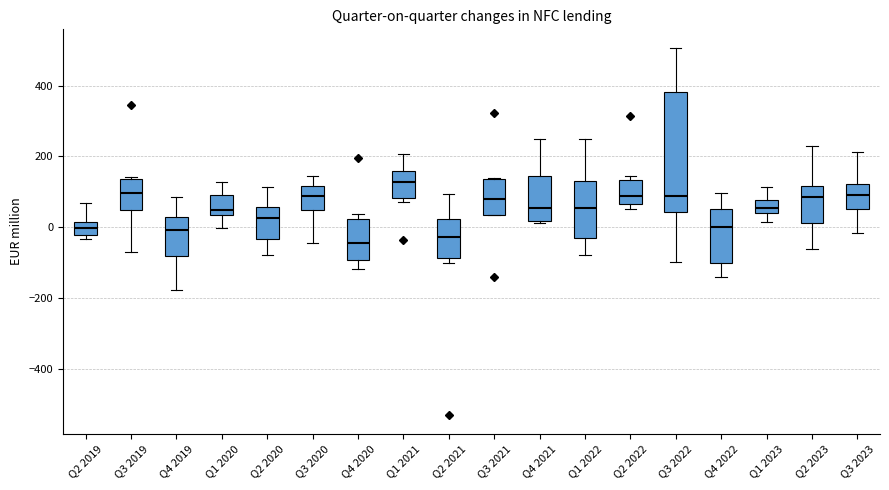

Comparing the boxes themselves (not the whiskers), which one is the tallest?

Q3 2022